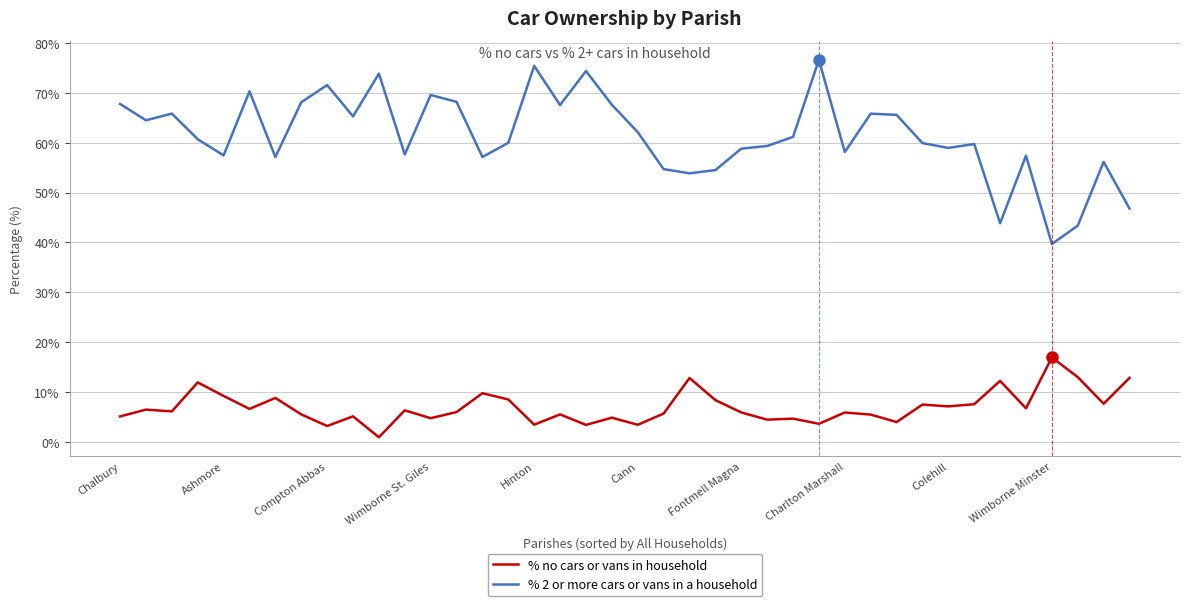

True or false: % 2 or more cars or vans in a household and % no cars or vans in household cross at least once.

False